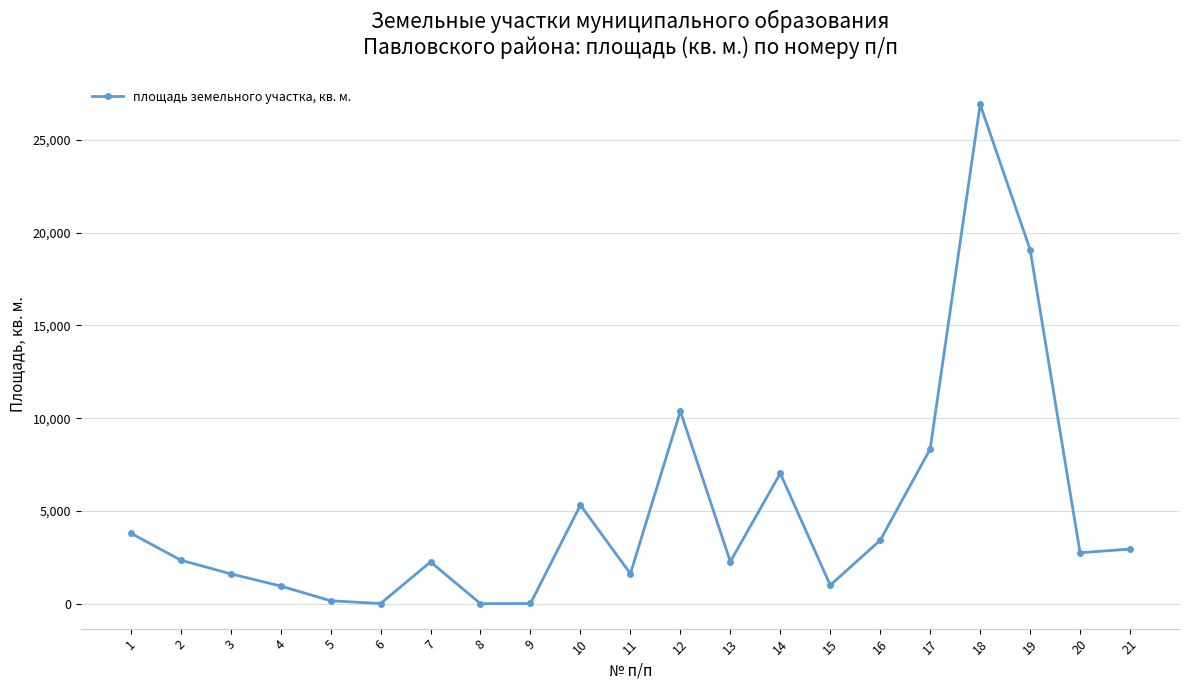

Where does the data first go above 2355?

1